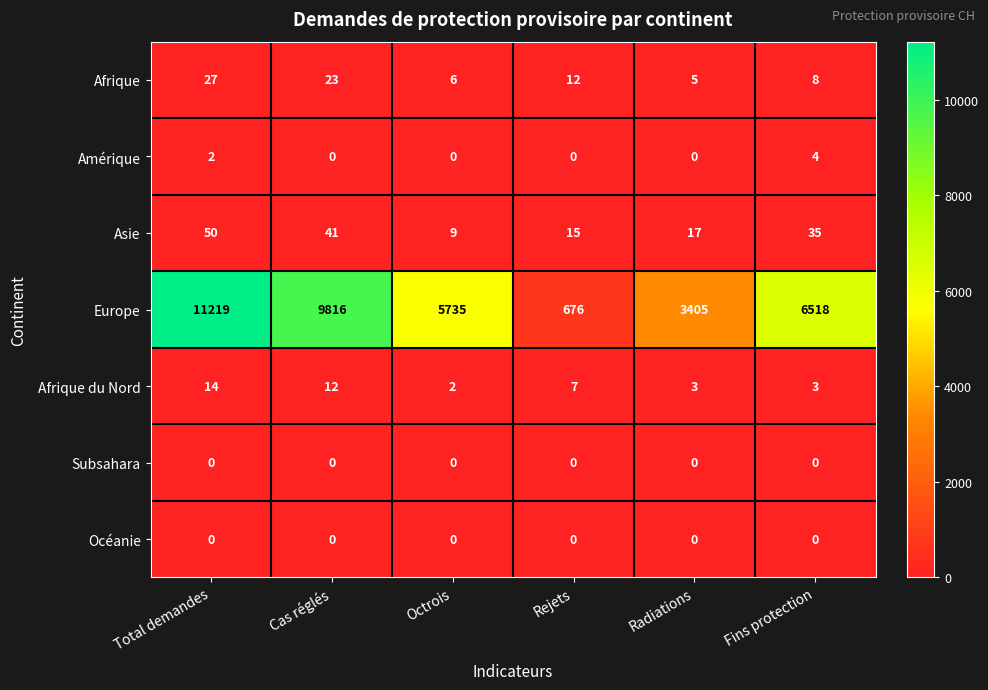

Rank the categories by Asie value from lowest to highest.

Octrois, Rejets, Radiations, Fins protection, Cas réglés, Total demandes